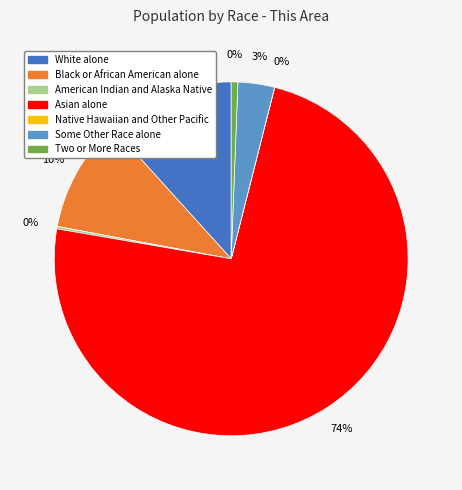

Which category has the smallest portion of the pie?

Native Hawaiian and Other Pacific